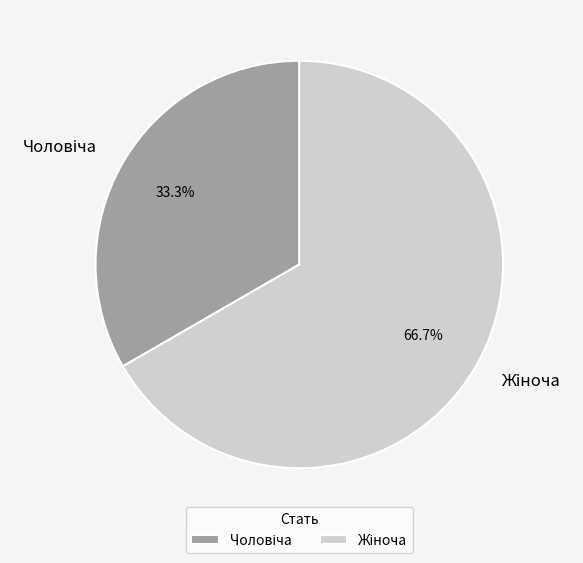

Is there any slice that represents more than half of the pie?

Yes